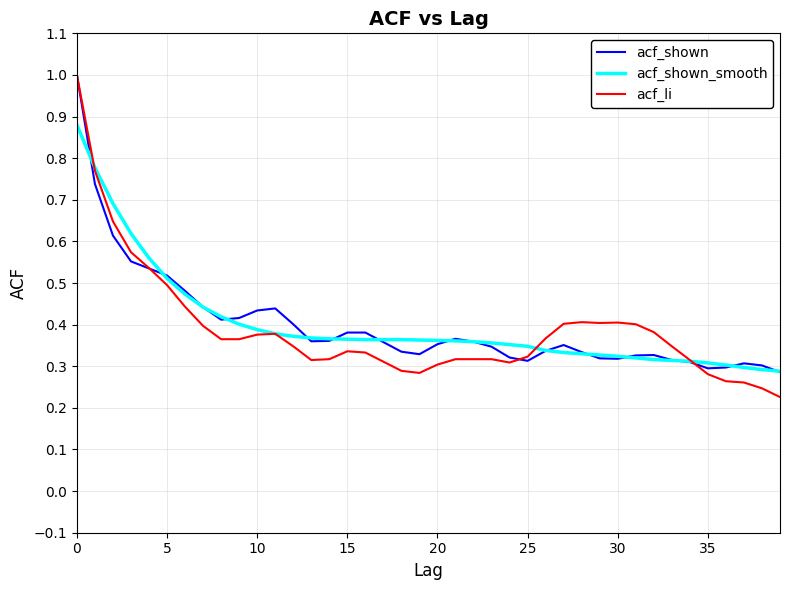

What is the greatest value displayed?

1.0